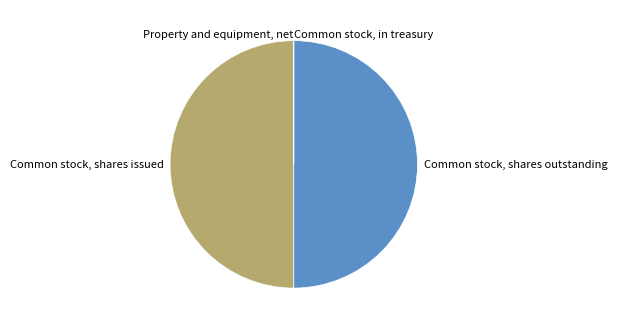

Is it true that Common stock, shares issued is 50% of the pie?

True